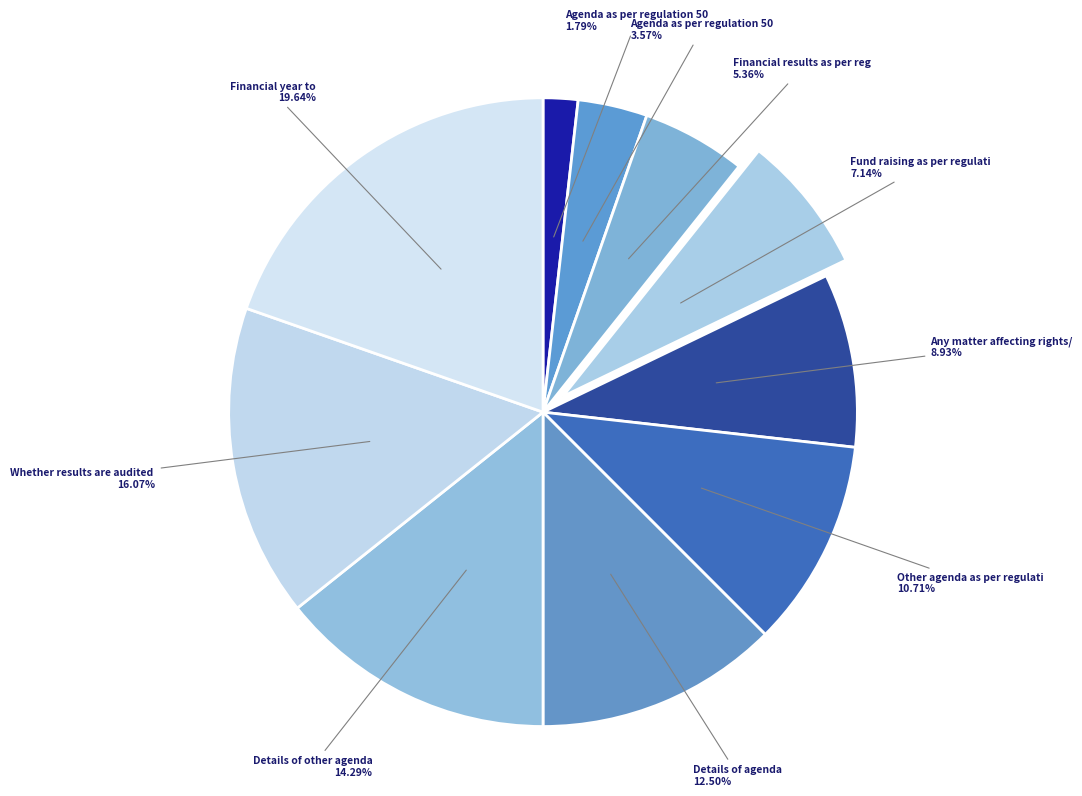

How many slices are in this pie chart?

10